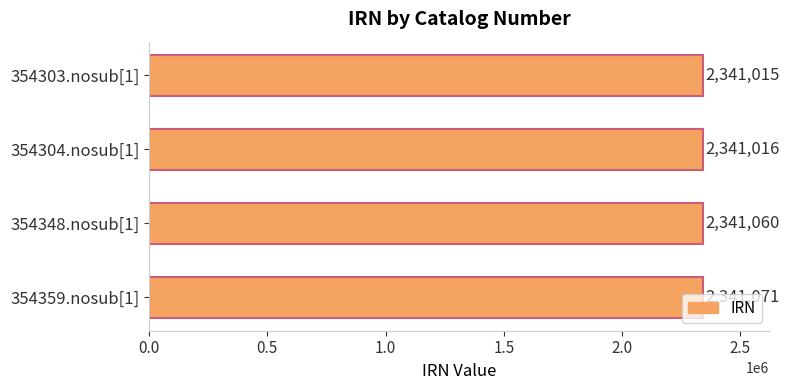

How many data points are less than 2341060?

2